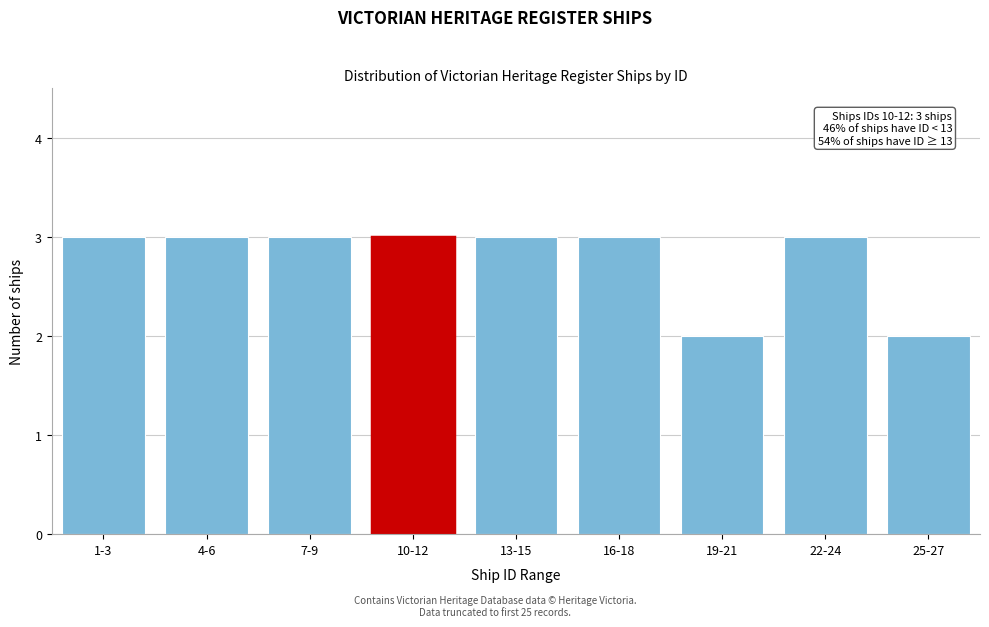

Reading left to right, what are all the values shown in this chart?

1-3=3	4-6=3	7-9=3	10-12=3	13-15=3	16-18=3	19-21=2	22-24=3	25-27=2